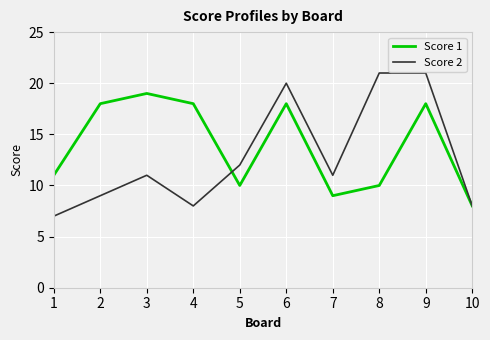

Is the value of Score 1 at 6 greater than the value of Score 2 at 3?

Yes